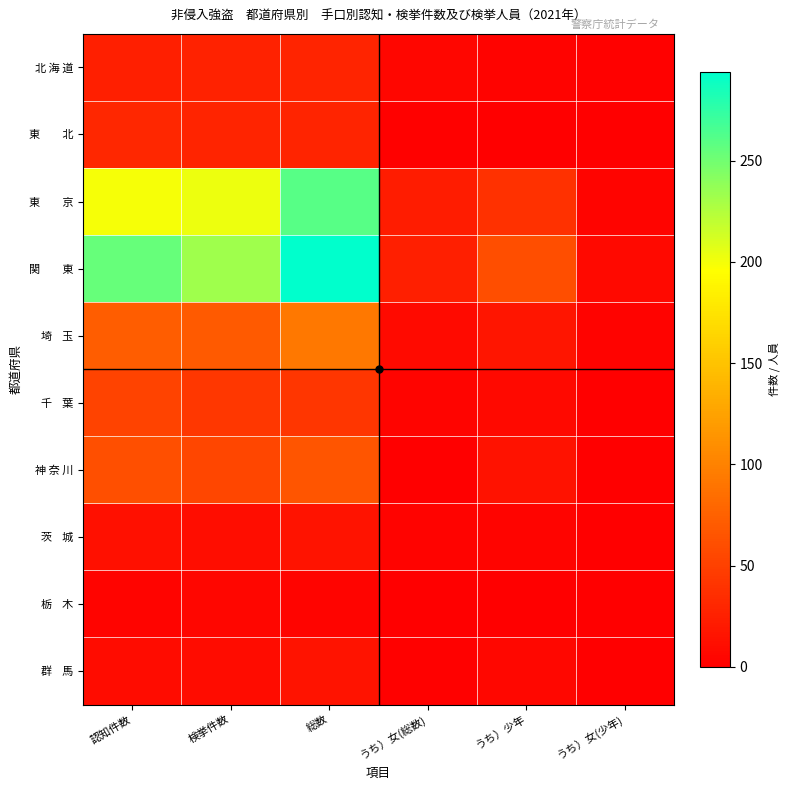

Which has a higher value, 総数 or 認知件数?

総数